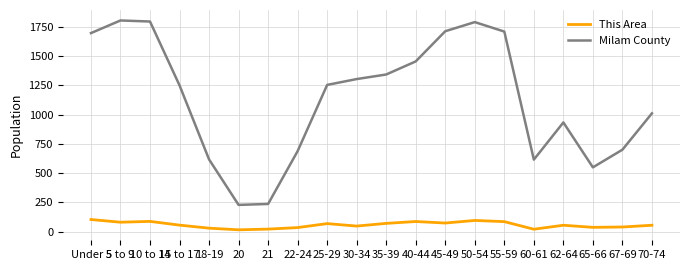

What is the smallest value displayed?

16